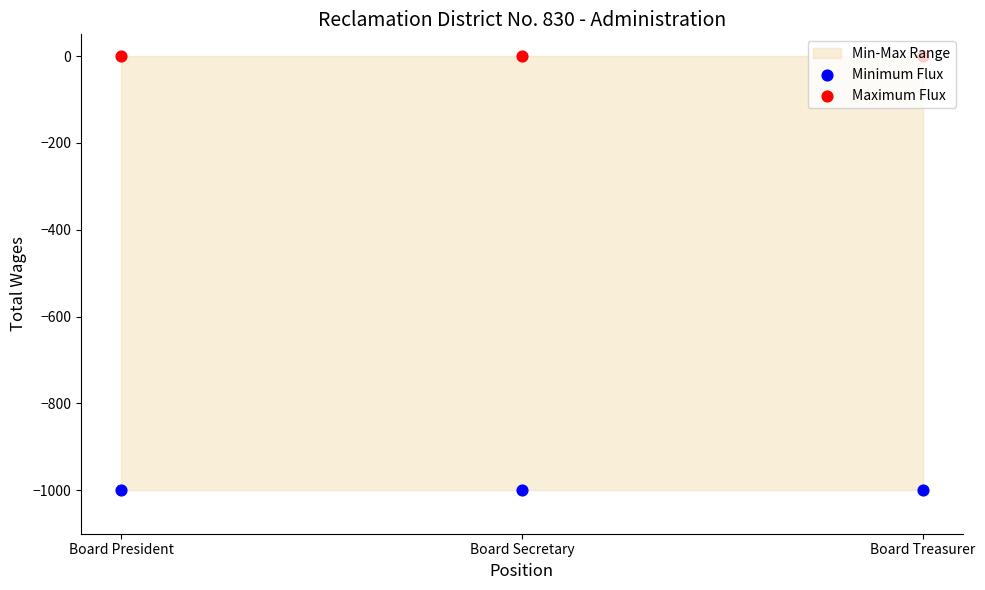

Which series has the largest Y range (max minus min)?

Minimum Flux